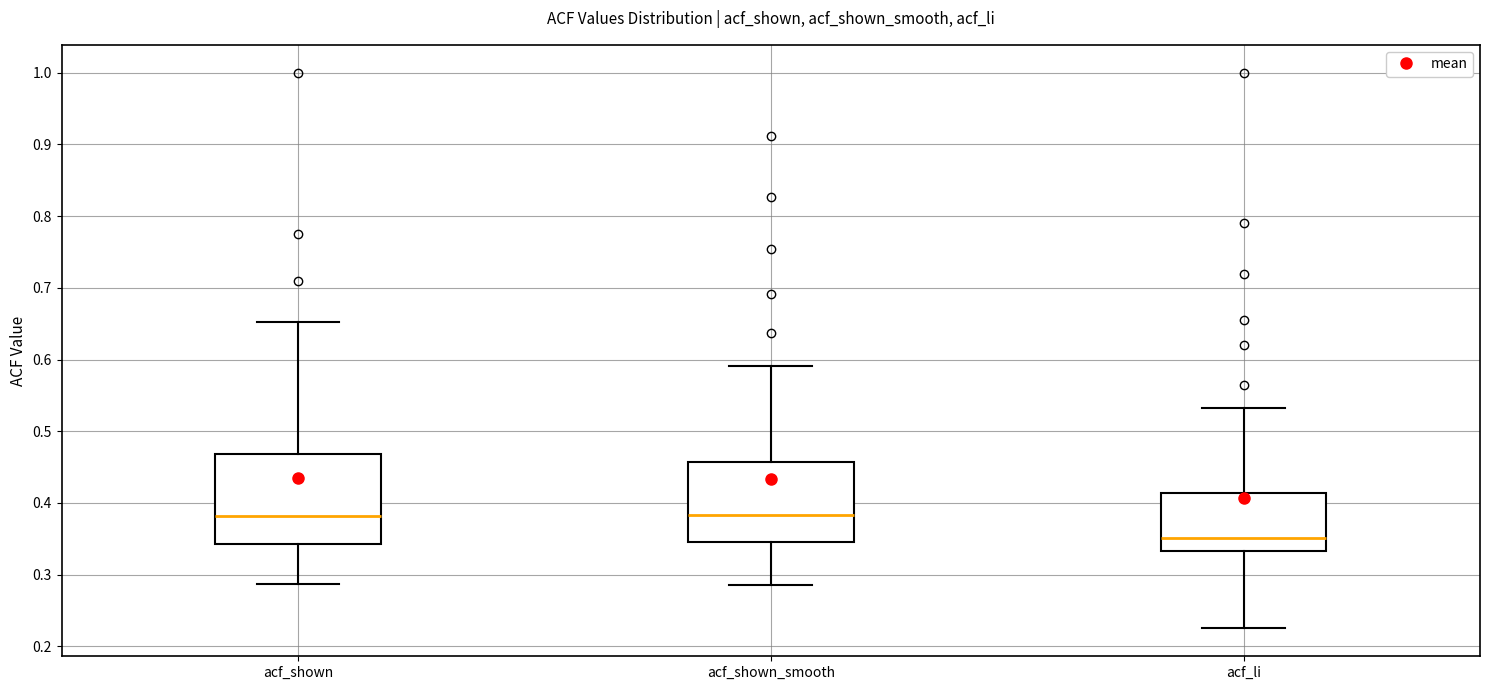

Reading left to right, transcribe this box plot: for each box, give where its median line is, the range the box spans, and where its two whiskers end, as read against the y-axis. The values are not printed on the chart, so give them approximately, as read against the axis.

acf_shown: median 0.38, box 0.34 to 0.47, whiskers 0.29 to 0.65
acf_shown_smooth: median 0.38, box 0.35 to 0.46, whiskers 0.29 to 0.59
acf_li: median 0.35, box 0.33 to 0.41, whiskers 0.23 to 0.53